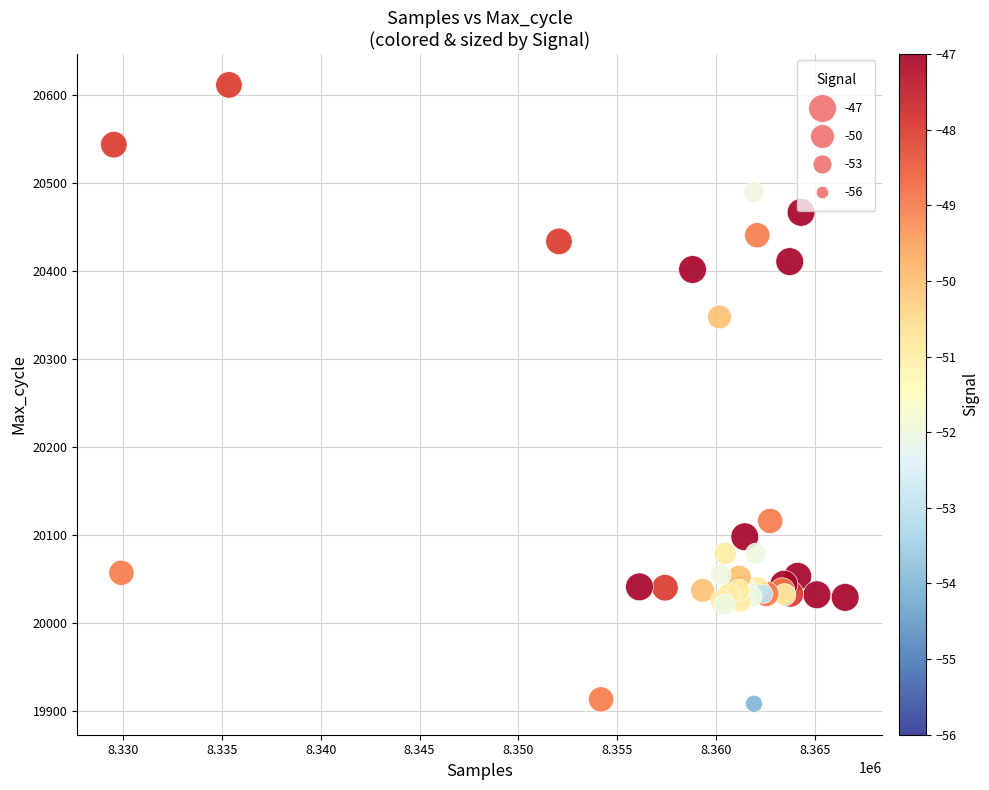

What Y value in the scatter plot is closest to 20260?

20348